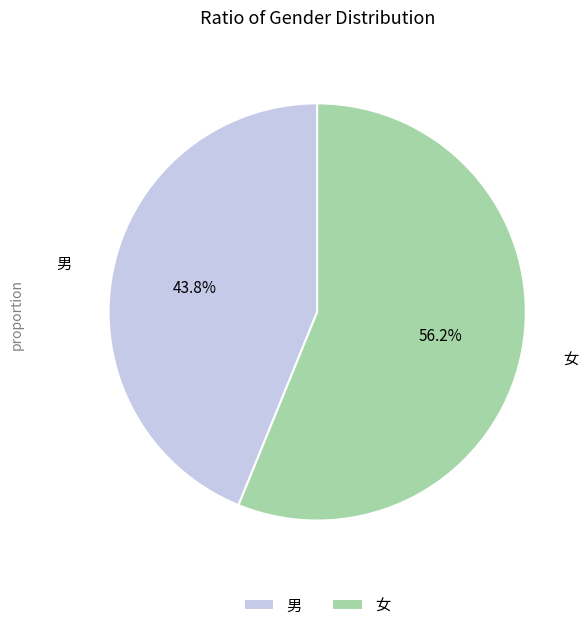

Is it true that 女 is 56% of the pie?

True